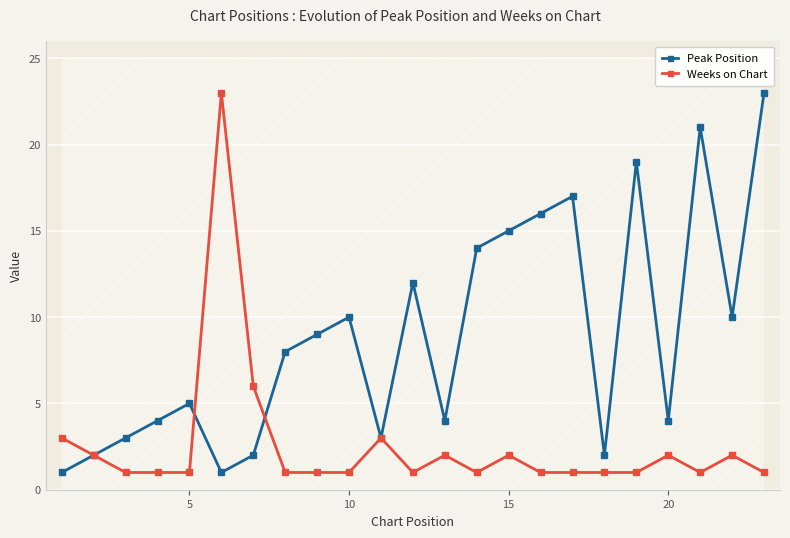

What is the highest value of the Weeks on Chart series?

23